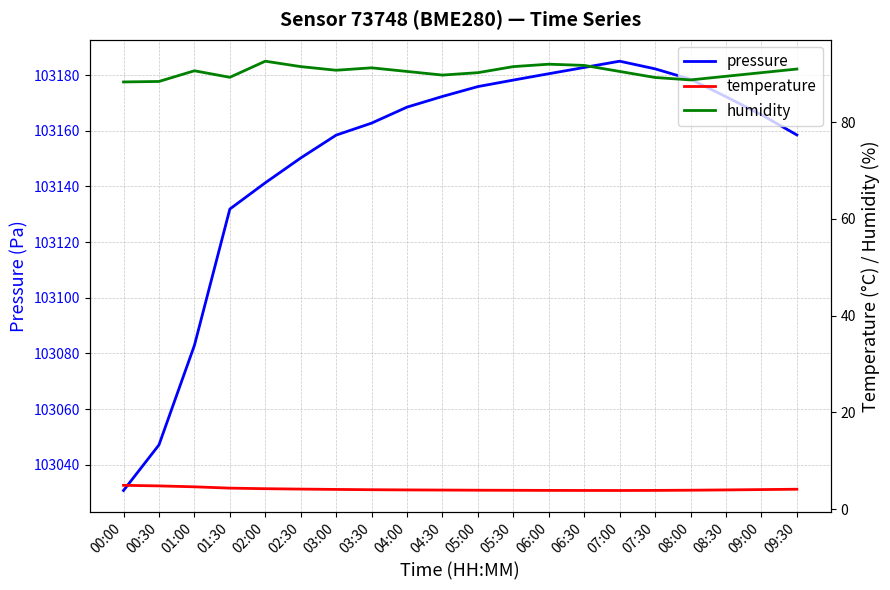

Which series changed the most between 05:00 and 05:30?

pressure